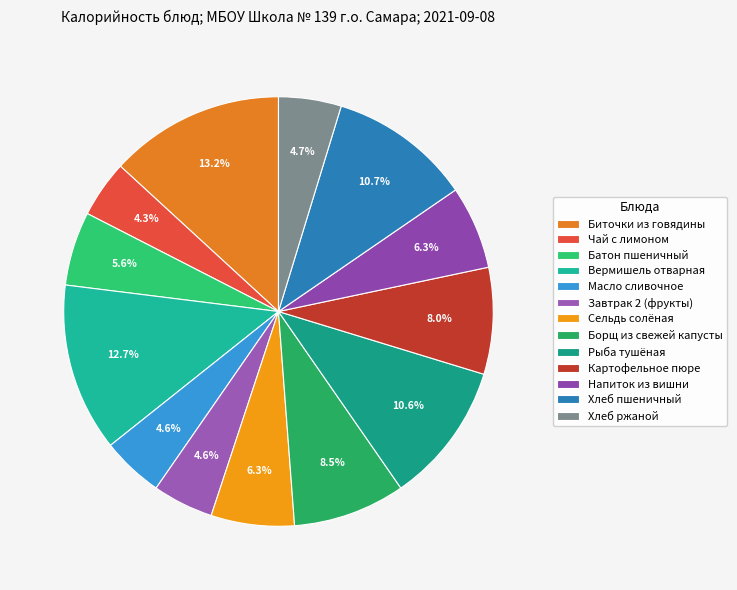

What is the smallest slice in the pie chart?

Чай с лимоном